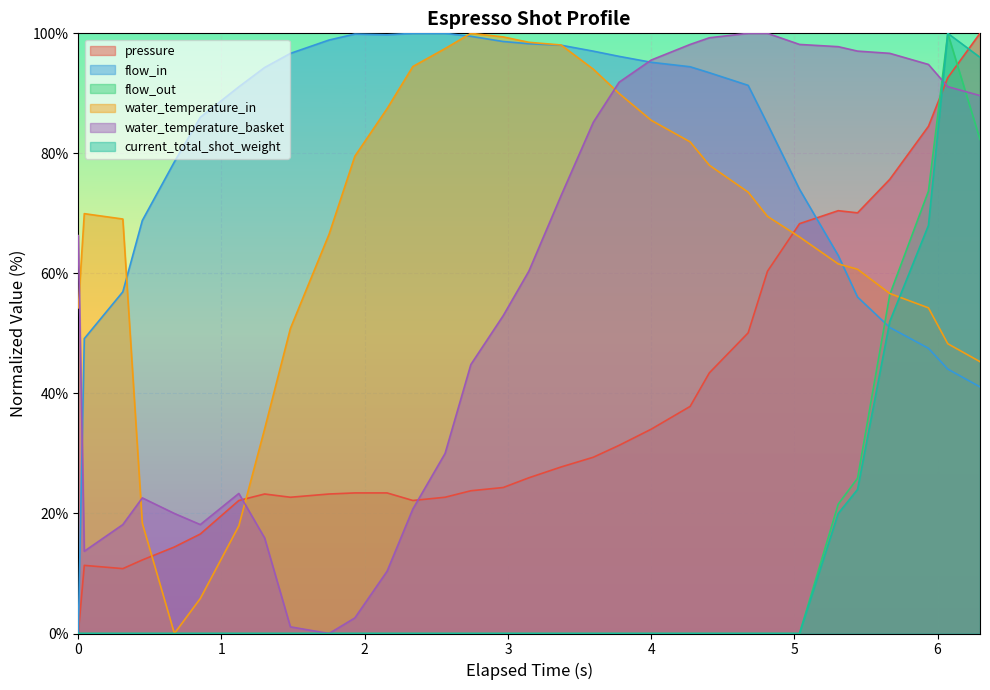

What is the greatest value displayed?

100.0